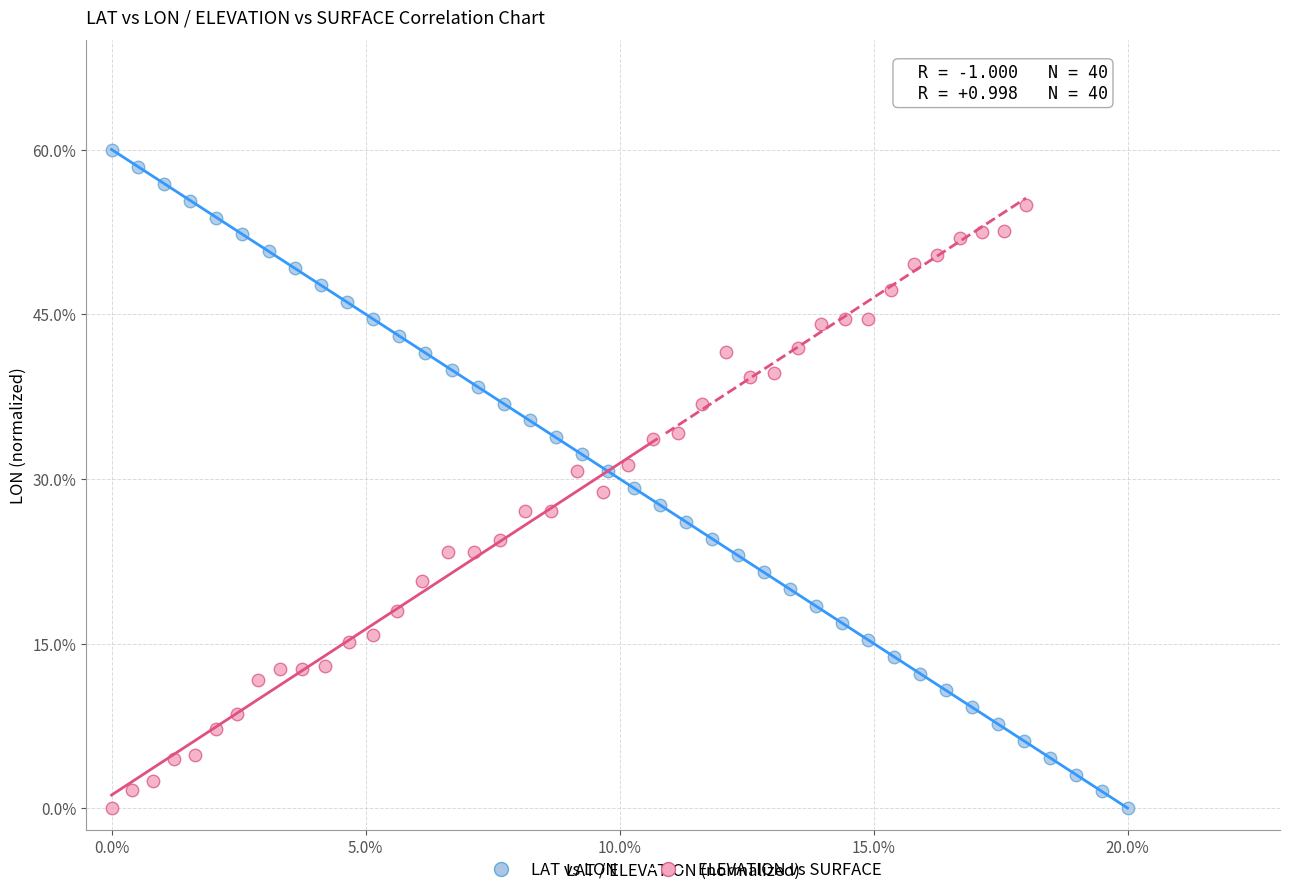

What are all the series names shown in the legend?

LAT vs LON, ELEVATION vs SURFACE